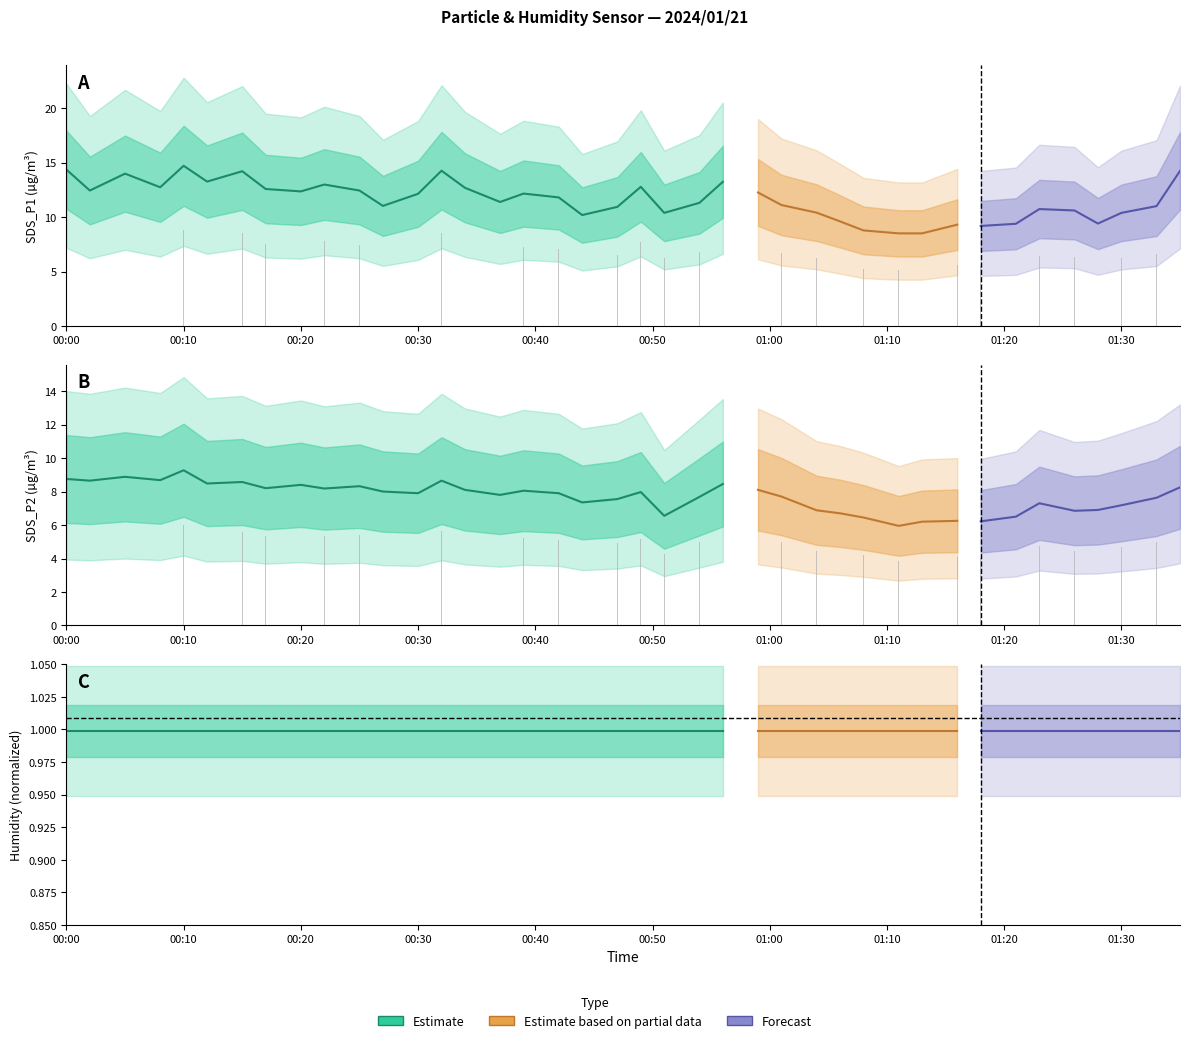

Which series changed the most between 2024/01/21 00:47 and 2024/01/21 01:28?

SDS_P1